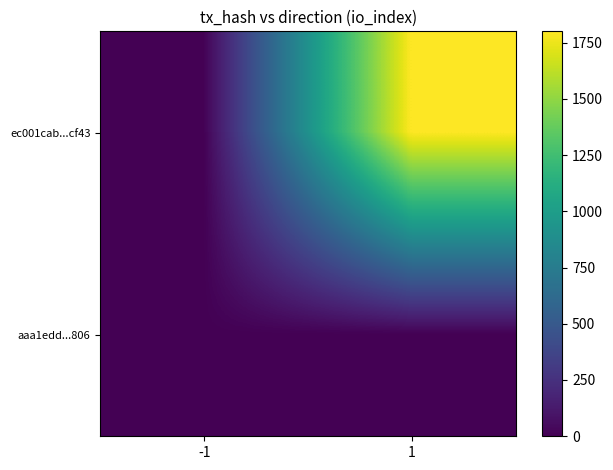

At how many categories does at least one series exceed 1012?

1